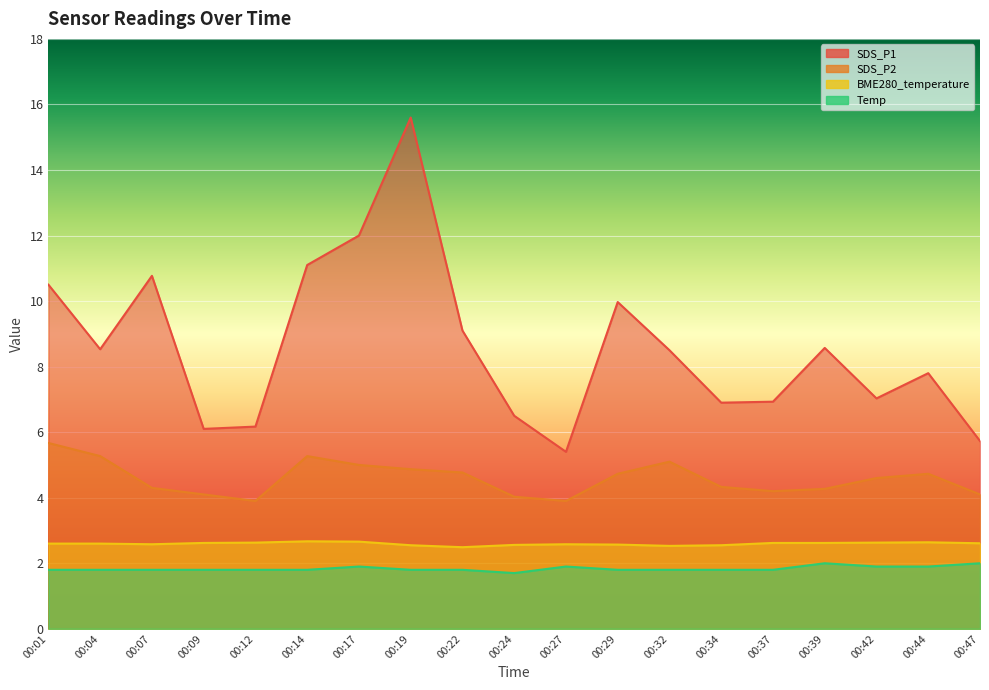

What is the sum of all Temp values?

34.9